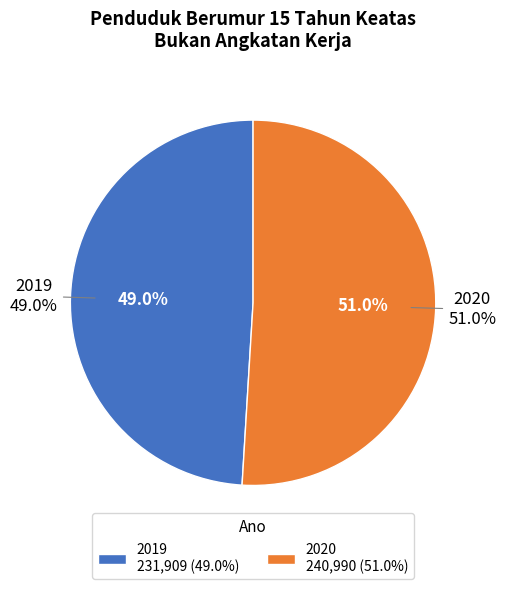

How many slices are in this pie chart?

2